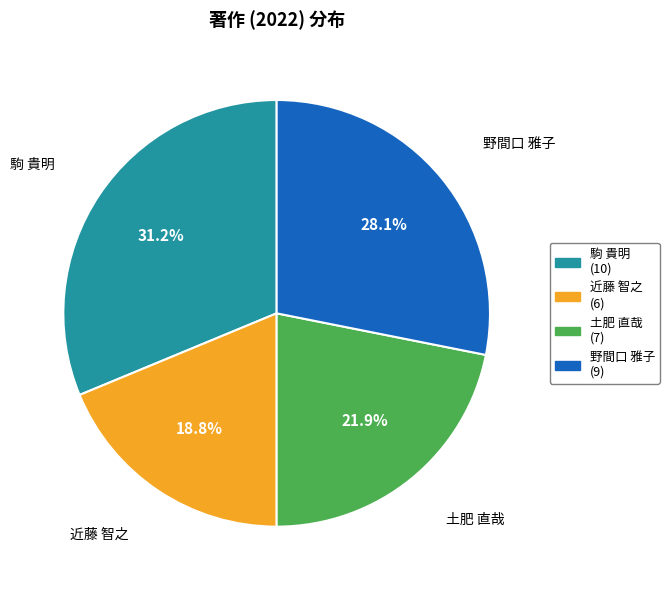

Which category has the biggest portion of the pie?

駒 貴明